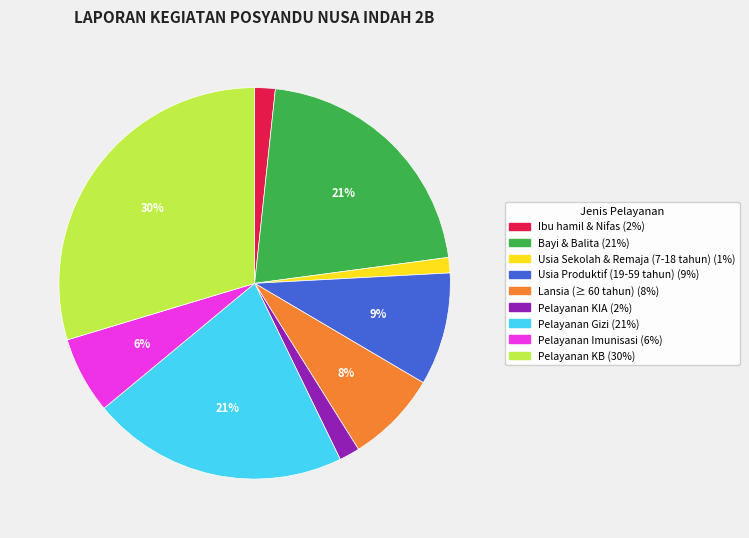

Which slice is the largest?

Pelayanan KB